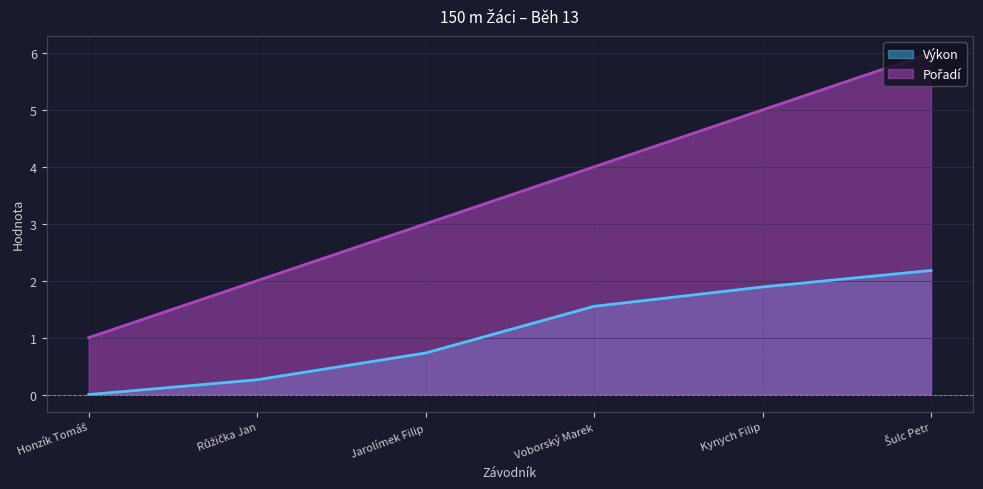

What is the difference between the highest and lowest values at Honzík Tomáš?

1.0